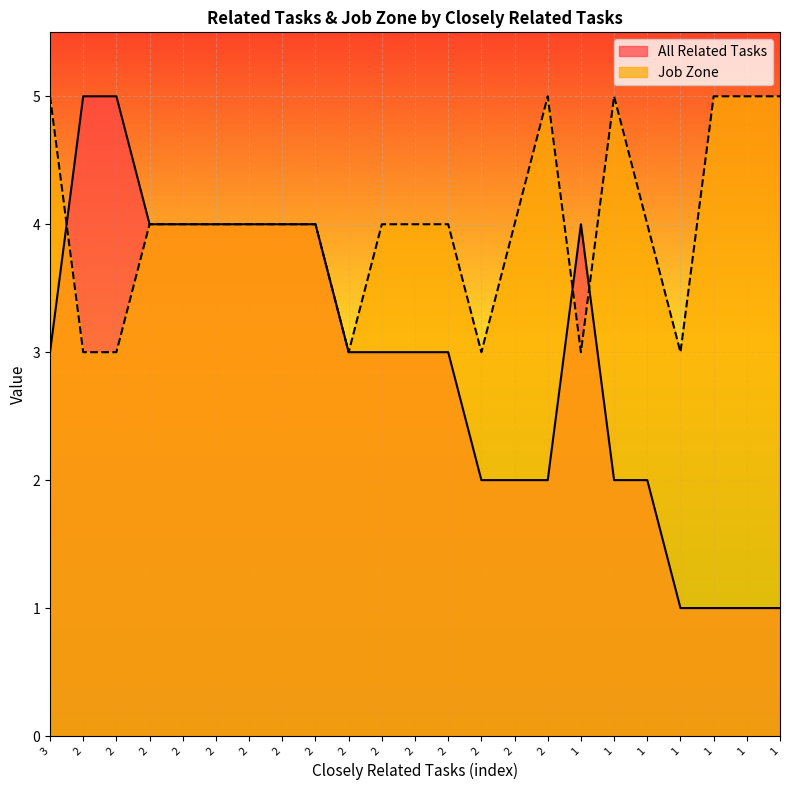

Reading left to right, what are all the values shown in this chart?

All Related Tasks: 3=3	2=5	2=5	2=4	2=4	2=4	2=4	2=4	2=4	2=3	2=3	2=3	2=3	2=2	2=2	2=2	1=4	1=2	1=2	1=1	1=1	1=1	1=1
Job Zone: 3=5	2=3	2=3	2=4	2=4	2=4	2=4	2=4	2=4	2=3	2=4	2=4	2=4	2=3	2=4	2=5	1=3	1=5	1=4	1=3	1=5	1=5	1=5